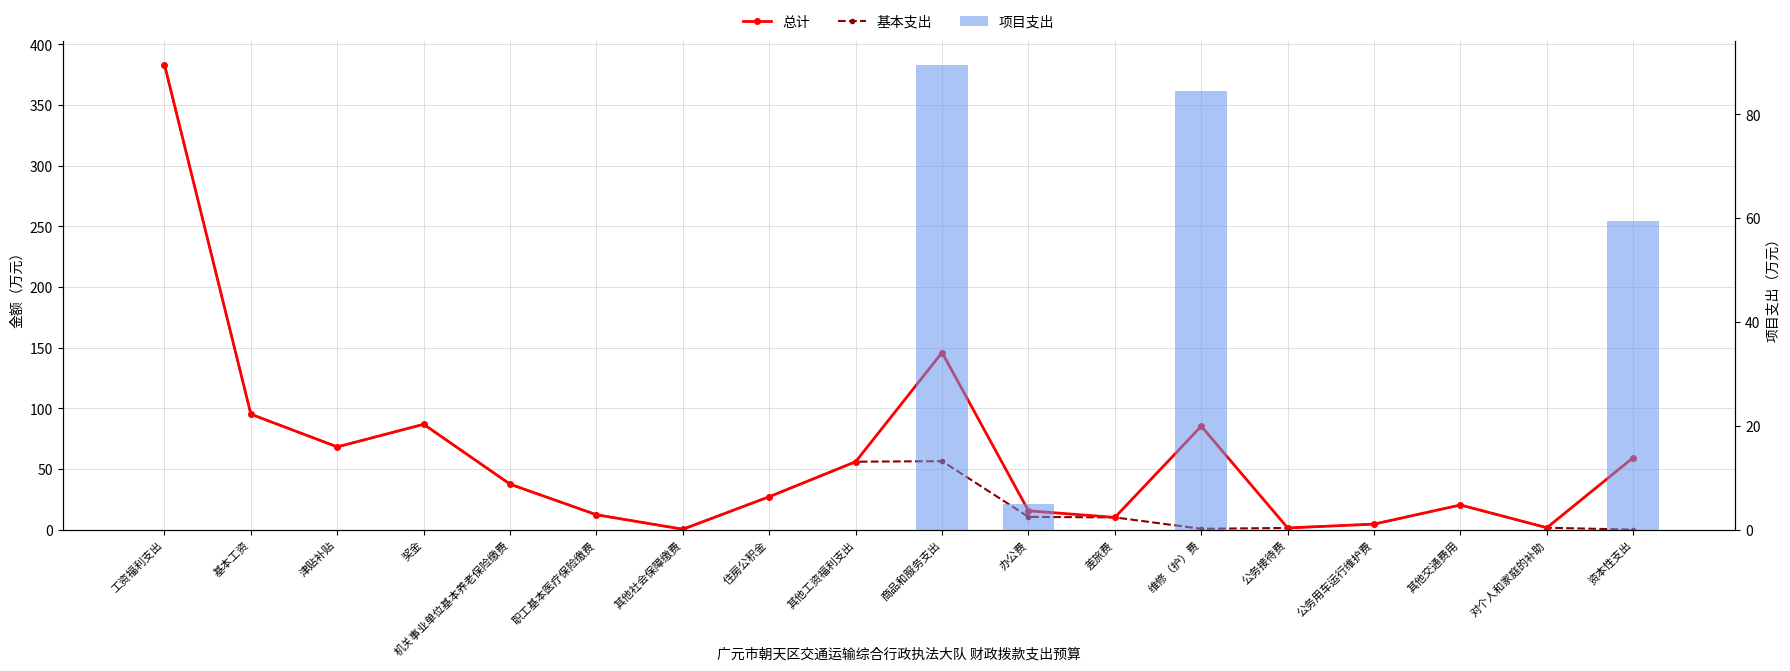

What is the average value of the 总计 series?

61.7